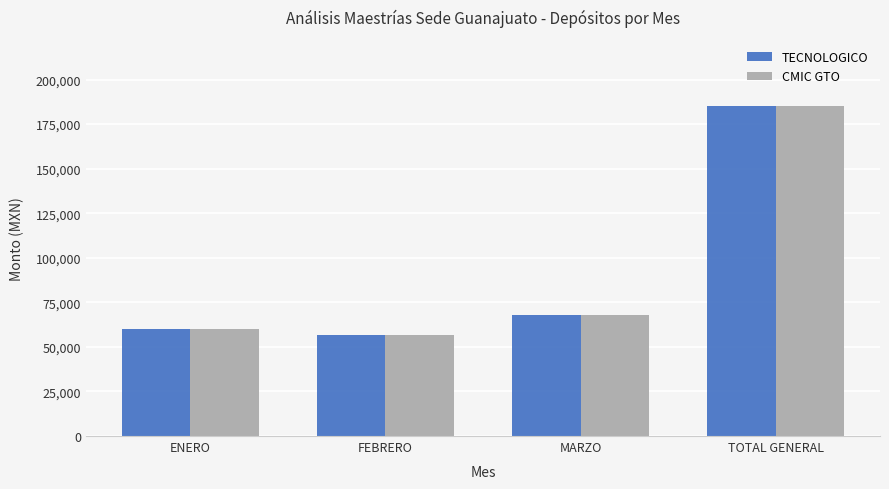

The value of TECNOLOGICO at ENERO is 99219. True or false?

False